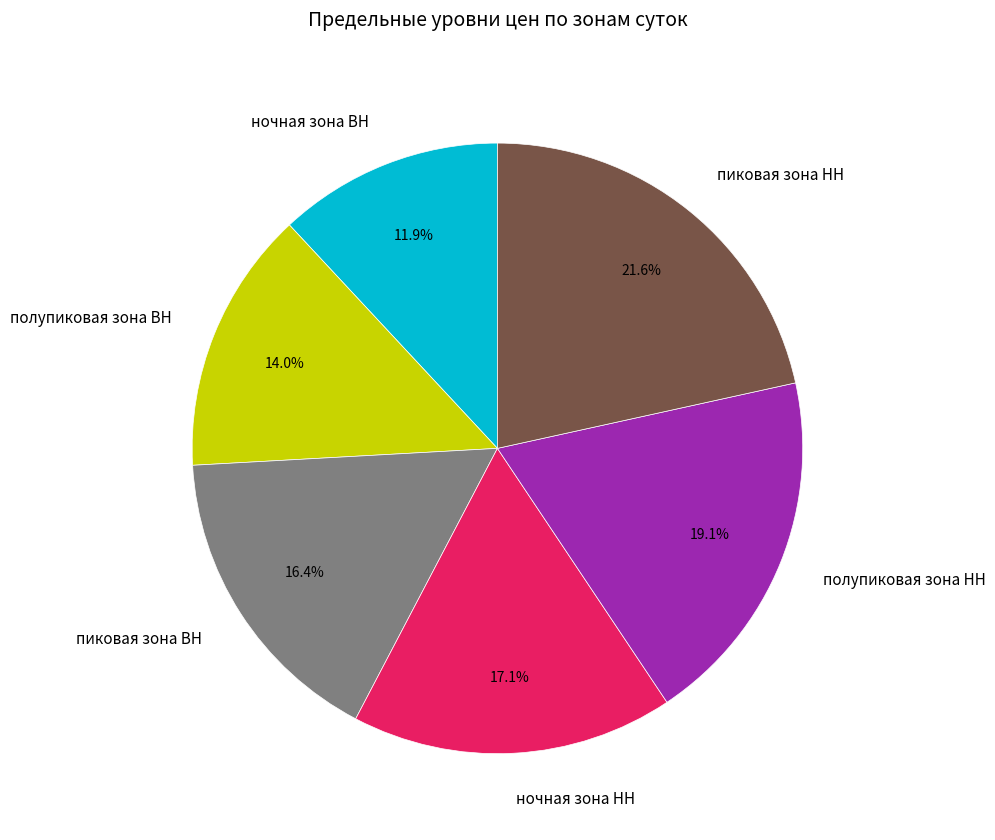

What is the largest slice in the pie chart?

пиковая зона НН